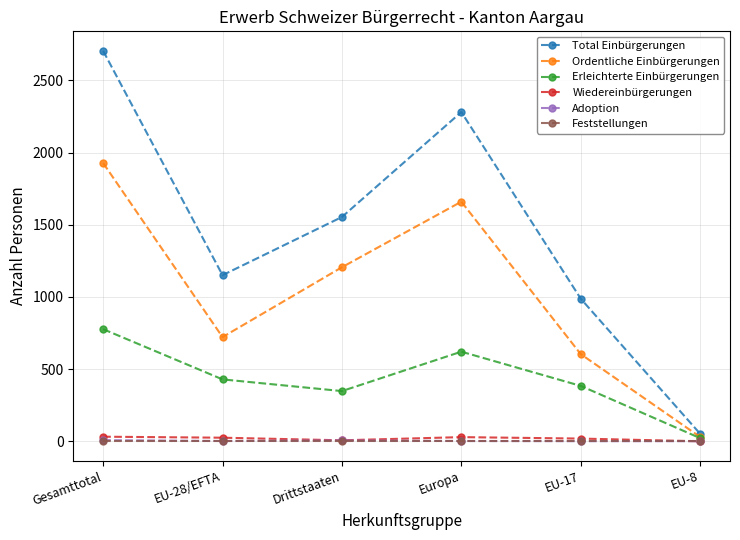

List the labels in order of Total Einbürgerungen value, smallest first.

EU-8, EU-17, EU-28/EFTA, Drittstaaten, Europa, Gesamttotal